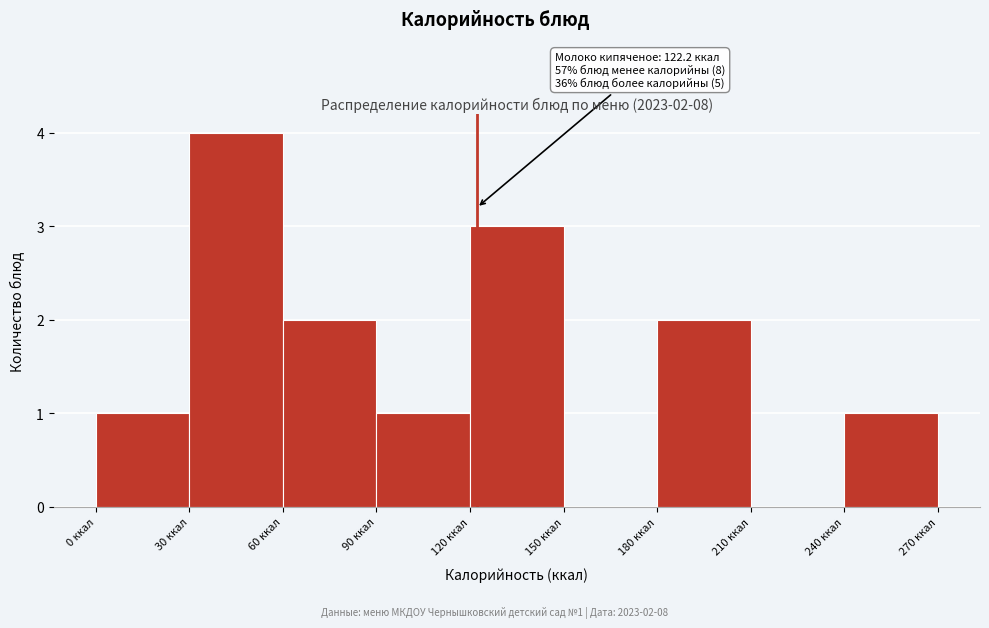

Over which range of the x-axis is the bar tallest?

30 to 60